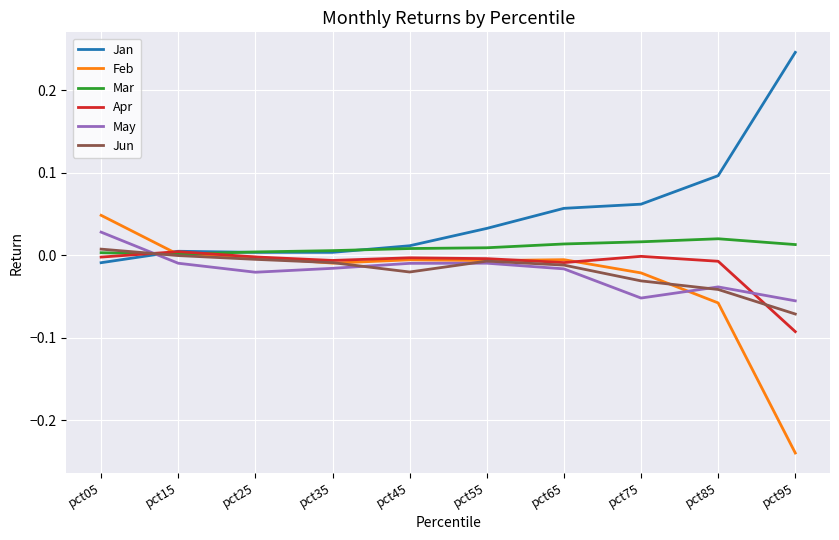

How many times do May and Mar cross each other?

1